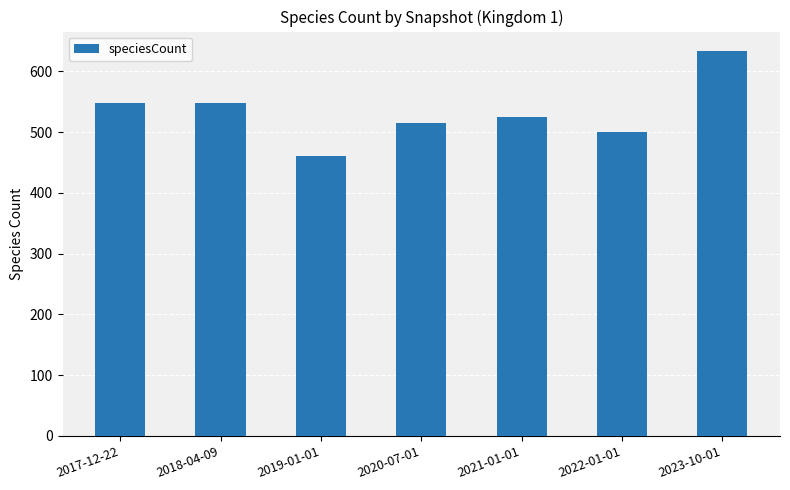

Approximately how many times larger is the value at 2022-01-01 compared to 2023-10-01?

0.8